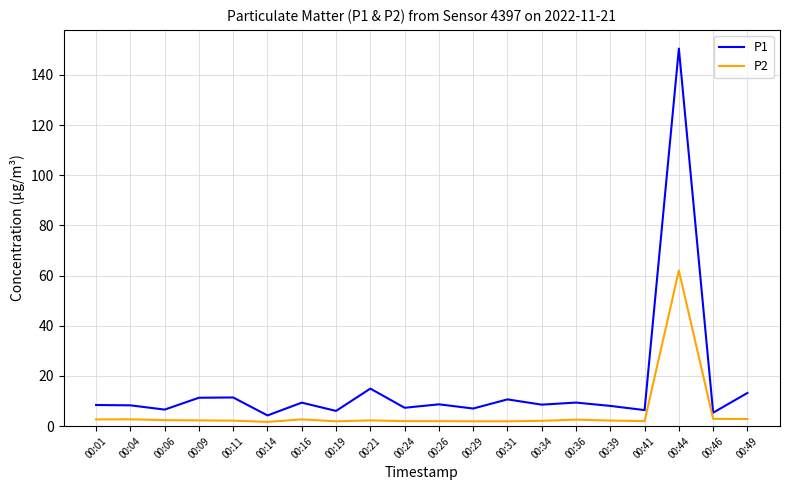

What are all the series names shown in the legend?

P1, P2